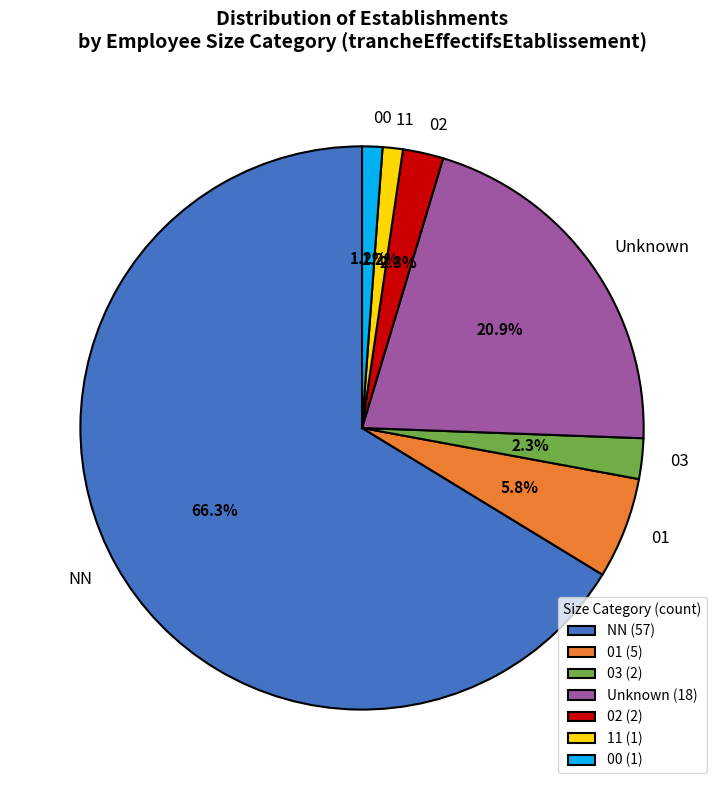

How many slices are in this pie chart?

7